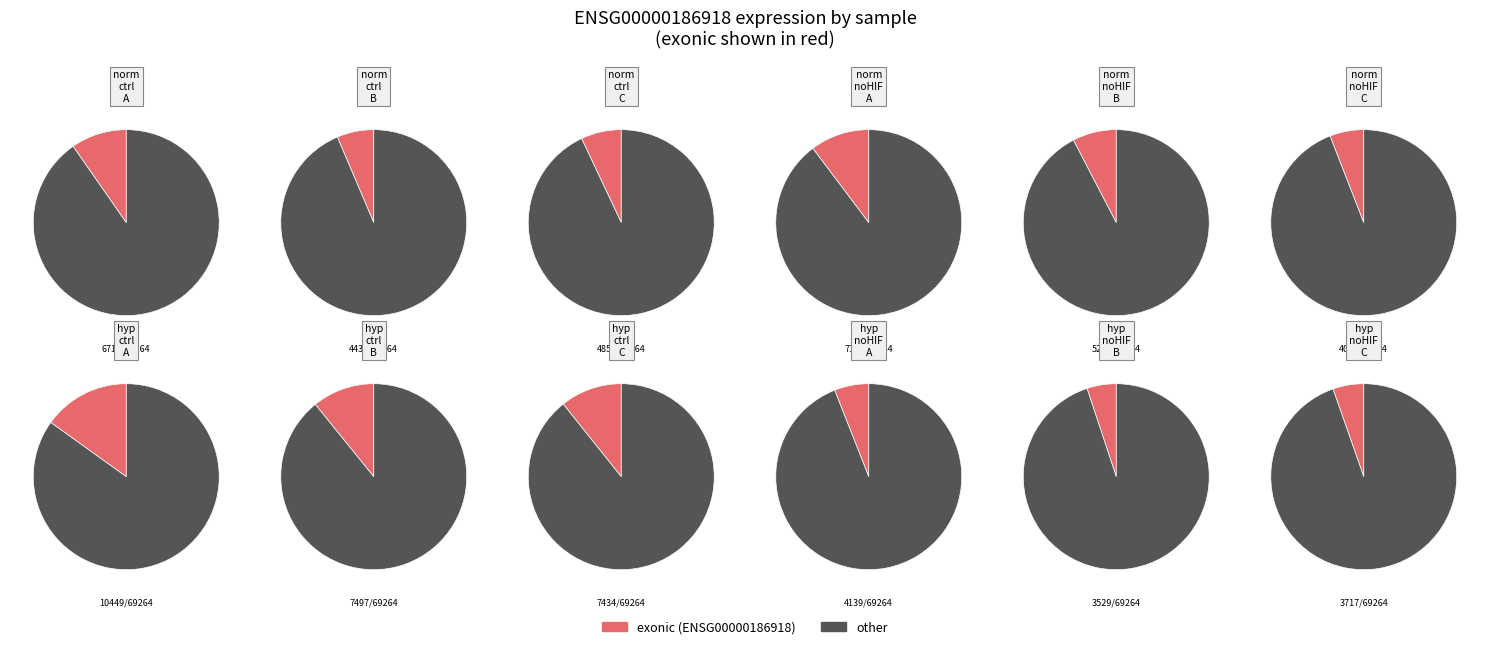

Which category has the biggest portion of the pie?

exp_hyp_ctrl_A